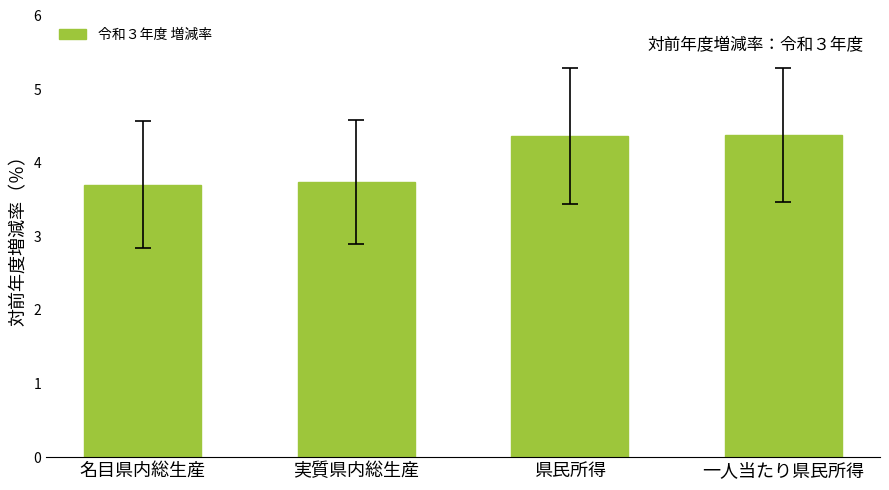

What is the change in value from 実質県内総生産 to 県民所得?

+0.6